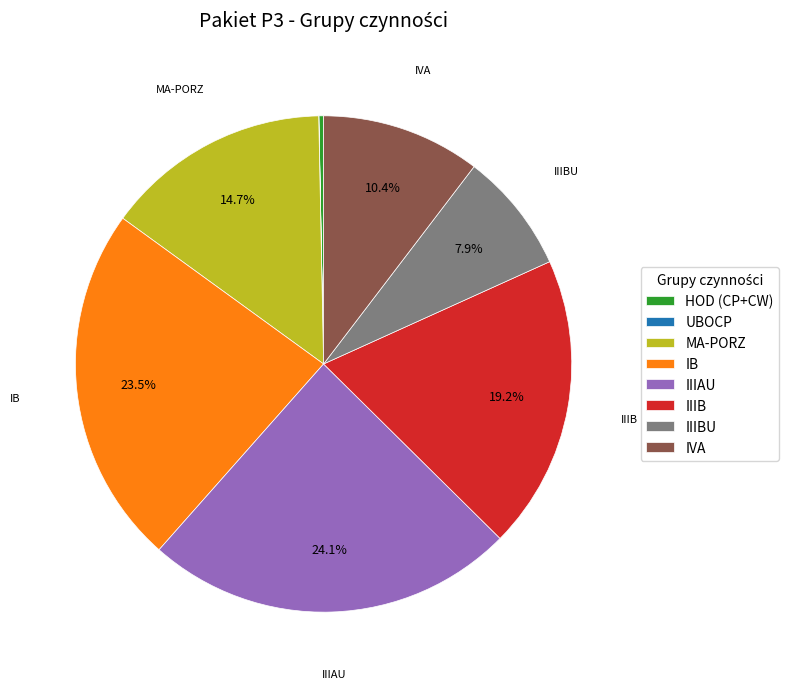

What is the largest slice in the pie chart?

IIIAU